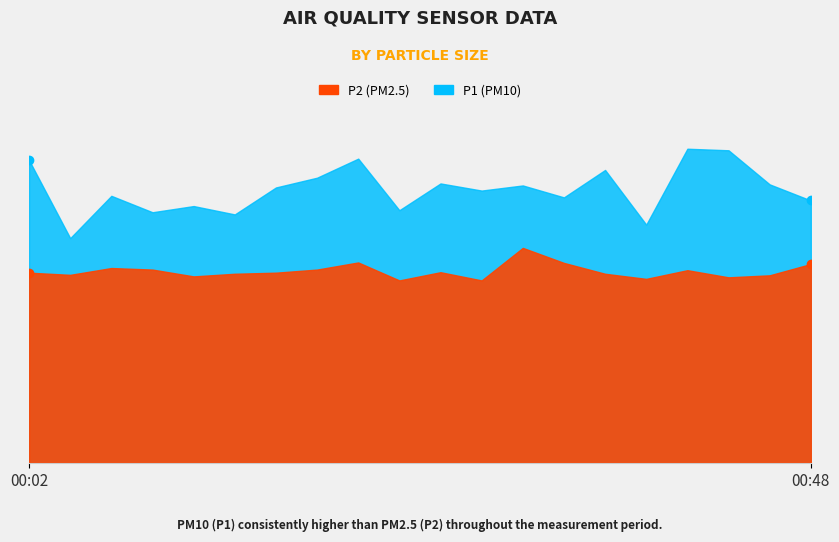

True or false: P1 and P2 intersect in this chart.

False